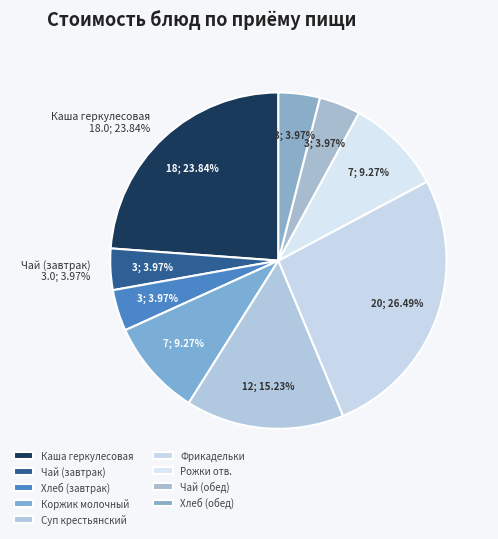

What is the total percentage of Фрикадельки and Коржик молочный?

35.8%